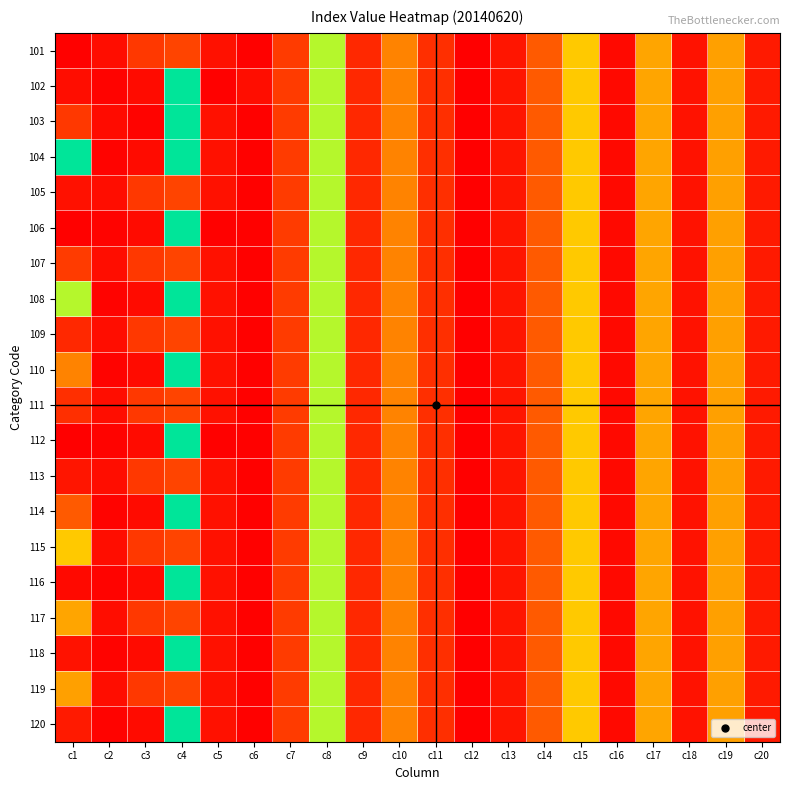

Reading left to right, extract all data points from this chart.

101: c1=188	c2=354	c3=944	c4=1107	c5=406	c6=188	c7=982	c8=4750	c9=727	c10=2191	c11=822	c12=161	c13=462	c14=1400	c15=3506	c16=293	c17=2947	c18=422	c19=2832	c20=524
102: c1=354	c2=219	c3=332	c4=5743	c5=188	c6=354	c7=982	c8=4750	c9=727	c10=2191	c11=822	c12=161	c13=462	c14=1400	c15=3506	c16=293	c17=2947	c18=422	c19=2832	c20=524
103: c1=944	c2=332	c3=219	c4=5743	c5=406	c6=188	c7=982	c8=4750	c9=727	c10=2191	c11=822	c12=161	c13=462	c14=1400	c15=3506	c16=293	c17=2947	c18=422	c19=2832	c20=524
104: c1=5743	c2=219	c3=332	c4=5743	c5=406	c6=188	c7=982	c8=4750	c9=727	c10=2191	c11=822	c12=161	c13=462	c14=1400	c15=3506	c16=293	c17=2947	c18=422	c19=2832	c20=524
105: c1=406	c2=354	c3=944	c4=1107	c5=406	c6=188	c7=982	c8=4750	c9=727	c10=2191	c11=822	c12=161	c13=462	c14=1400	c15=3506	c16=293	c17=2947	c18=422	c19=2832	c20=524
106: c1=188	c2=219	c3=332	c4=5743	c5=188	c6=188	c7=982	c8=4750	c9=727	c10=2191	c11=822	c12=161	c13=462	c14=1400	c15=3506	c16=293	c17=2947	c18=422	c19=2832	c20=524
107: c1=982	c2=354	c3=944	c4=1107	c5=406	c6=188	c7=982	c8=4750	c9=727	c10=2191	c11=822	c12=161	c13=462	c14=1400	c15=3506	c16=293	c17=2947	c18=422	c19=2832	c20=524
108: c1=4750	c2=219	c3=332	c4=5743	c5=406	c6=188	c7=982	c8=4750	c9=727	c10=2191	c11=822	c12=161	c13=462	c14=1400	c15=3506	c16=293	c17=2947	c18=422	c19=2832	c20=524
109: c1=727	c2=354	c3=944	c4=1107	c5=406	c6=188	c7=982	c8=4750	c9=727	c10=2191	c11=822	c12=161	c13=462	c14=1400	c15=3506	c16=293	c17=2947	c18=422	c19=2832	c20=524
110: c1=2191	c2=219	c3=332	c4=5743	c5=406	c6=188	c7=982	c8=4750	c9=727	c10=2191	c11=822	c12=161	c13=462	c14=1400	c15=3506	c16=293	c17=2947	c18=422	c19=2832	c20=524
111: c1=822	c2=354	c3=944	c4=1107	c5=406	c6=188	c7=982	c8=4750	c9=727	c10=2191	c11=822	c12=161	c13=462	c14=1400	c15=3506	c16=293	c17=2947	c18=422	c19=2832	c20=524
112: c1=161	c2=219	c3=332	c4=5743	c5=188	c6=188	c7=982	c8=4750	c9=727	c10=2191	c11=822	c12=161	c13=462	c14=1400	c15=3506	c16=293	c17=2947	c18=422	c19=2832	c20=524
113: c1=462	c2=354	c3=944	c4=1107	c5=406	c6=188	c7=982	c8=4750	c9=727	c10=2191	c11=822	c12=161	c13=462	c14=1400	c15=3506	c16=293	c17=2947	c18=422	c19=2832	c20=524
114: c1=1400	c2=219	c3=332	c4=5743	c5=406	c6=188	c7=982	c8=4750	c9=727	c10=2191	c11=822	c12=161	c13=462	c14=1400	c15=3506	c16=293	c17=2947	c18=422	c19=2832	c20=524
115: c1=3506	c2=354	c3=944	c4=1107	c5=406	c6=188	c7=982	c8=4750	c9=727	c10=2191	c11=822	c12=161	c13=462	c14=1400	c15=3506	c16=293	c17=2947	c18=422	c19=2832	c20=524
116: c1=293	c2=219	c3=332	c4=5743	c5=406	c6=188	c7=982	c8=4750	c9=727	c10=2191	c11=822	c12=161	c13=462	c14=1400	c15=3506	c16=293	c17=2947	c18=422	c19=2832	c20=524
117: c1=2947	c2=354	c3=944	c4=1107	c5=406	c6=188	c7=982	c8=4750	c9=727	c10=2191	c11=822	c12=161	c13=462	c14=1400	c15=3506	c16=293	c17=2947	c18=422	c19=2832	c20=524
118: c1=422	c2=219	c3=332	c4=5743	c5=406	c6=188	c7=982	c8=4750	c9=727	c10=2191	c11=822	c12=161	c13=462	c14=1400	c15=3506	c16=293	c17=2947	c18=422	c19=2832	c20=524
119: c1=2832	c2=354	c3=944	c4=1107	c5=406	c6=188	c7=982	c8=4750	c9=727	c10=2191	c11=822	c12=161	c13=462	c14=1400	c15=3506	c16=293	c17=2947	c18=422	c19=2832	c20=524
120: c1=524	c2=219	c3=332	c4=5743	c5=406	c6=188	c7=982	c8=4750	c9=727	c10=2191	c11=822	c12=161	c13=462	c14=1400	c15=3506	c16=293	c17=2947	c18=422	c19=2832	c20=524